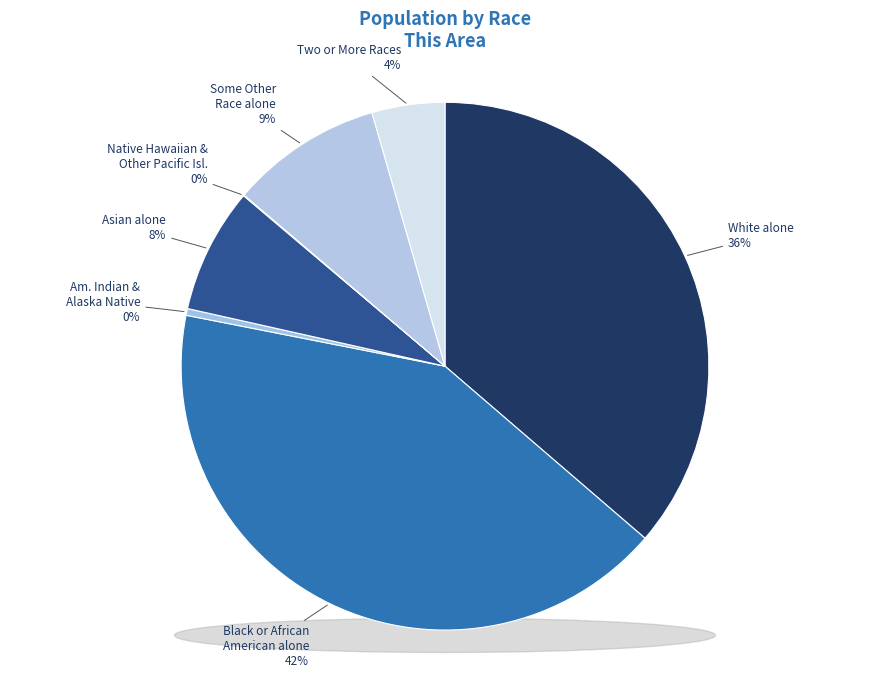

The Asian alone slice represents 22% of the pie. True or false?

False